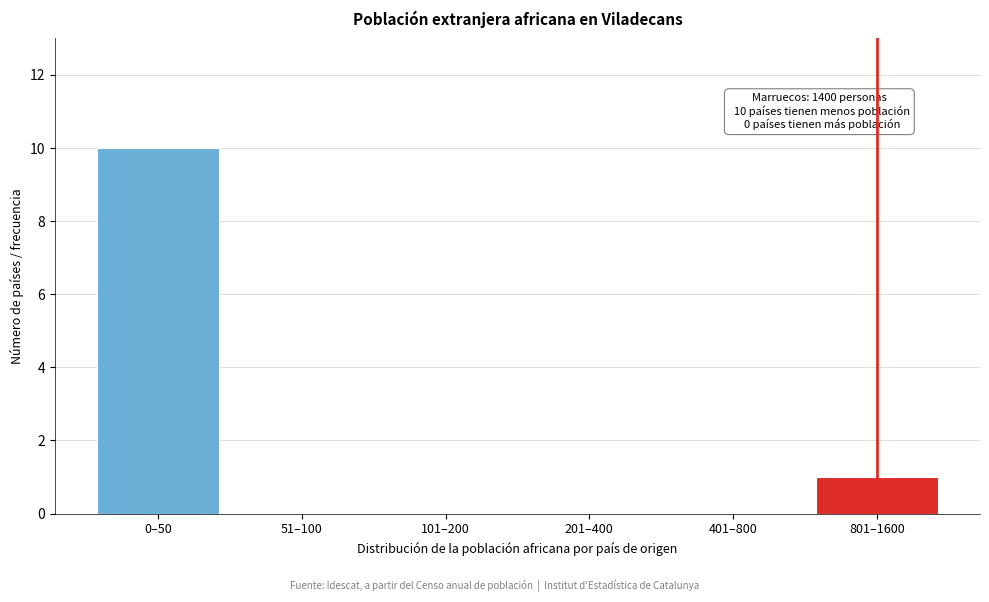

Reading left to right, transcribe all the data shown in this chart.

0–50=10	51–100=0	101–200=0	201–400=0	401–800=0	801–1600=1